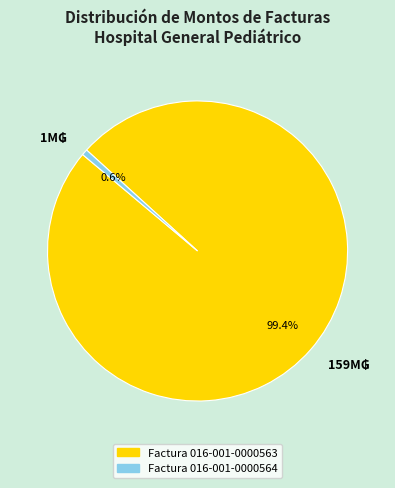

Is there a majority slice in this chart?

Yes